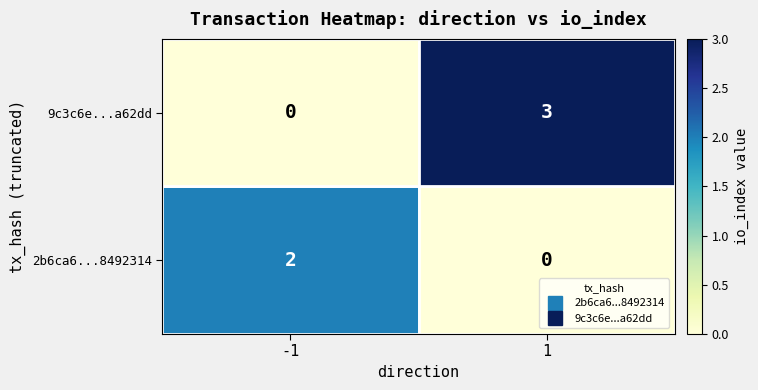

Rank the series at 1 from lowest to highest value.

2b6ca6...8492314, 9c3c6e...a62dd